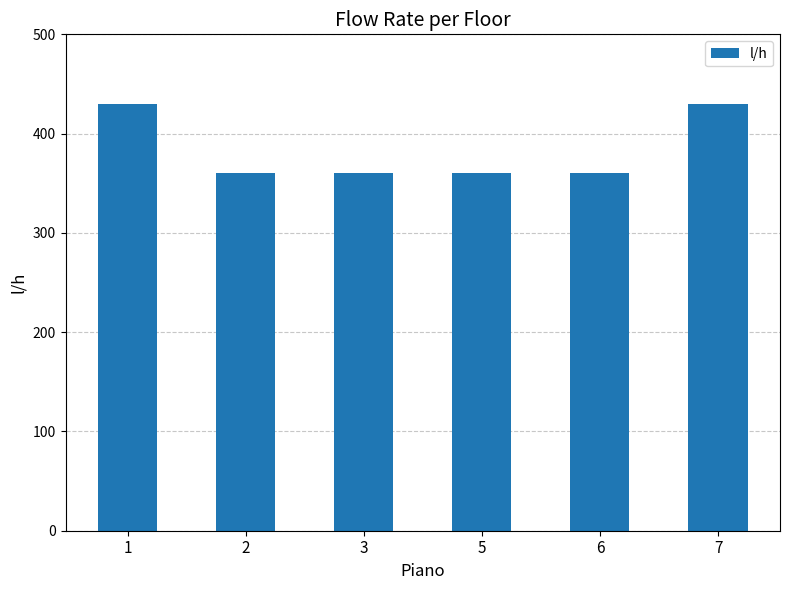

The chart shows a value of 597 at 2. True or false?

False